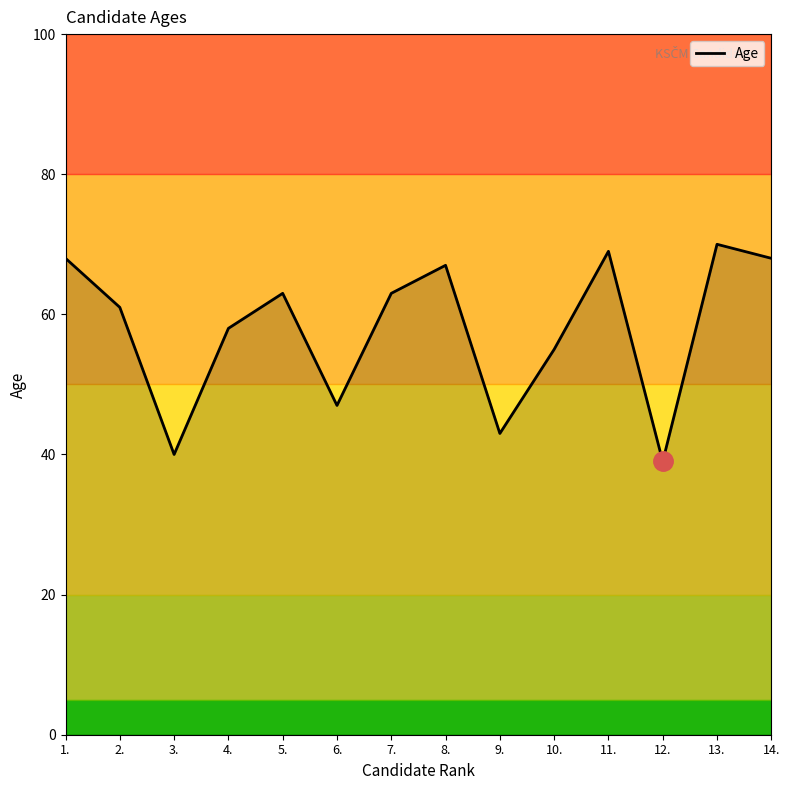

True or false: there are more than 0 points higher than both neighbors.

True